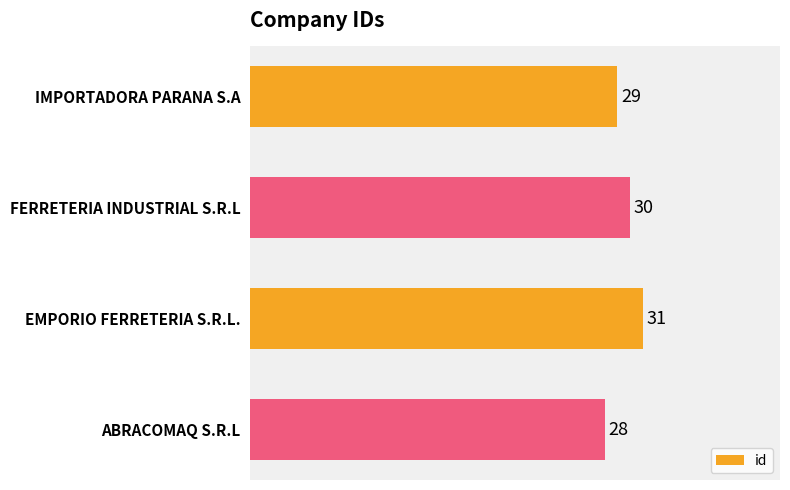

How many values are between 29 and 31?

3